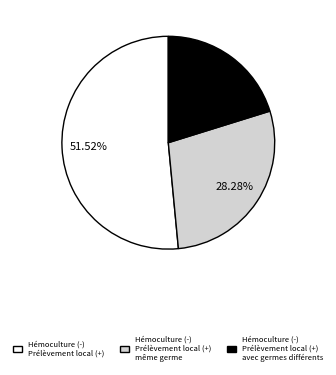

Rank the categories by value from lowest to highest.

Hémoculture (-) Prélèvement local (+) avec germes différents, Hémoculture (-) Prélèvement local (+) même germe, Hémoculture (-) Prélèvement local (+)